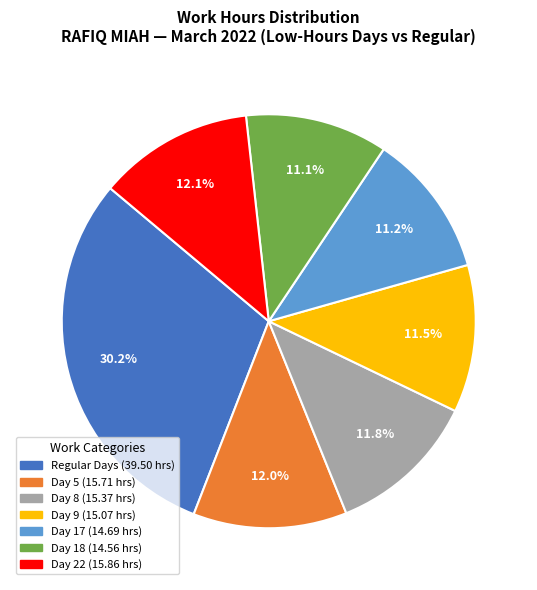

Does any single category account for the majority?

No